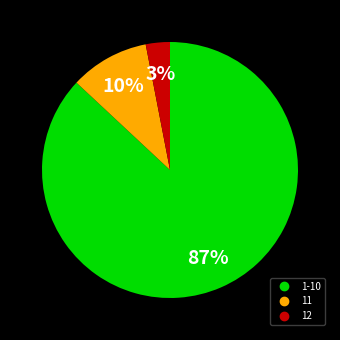

To the nearest percent, what is the difference between the largest and smallest slice percentages?

84%